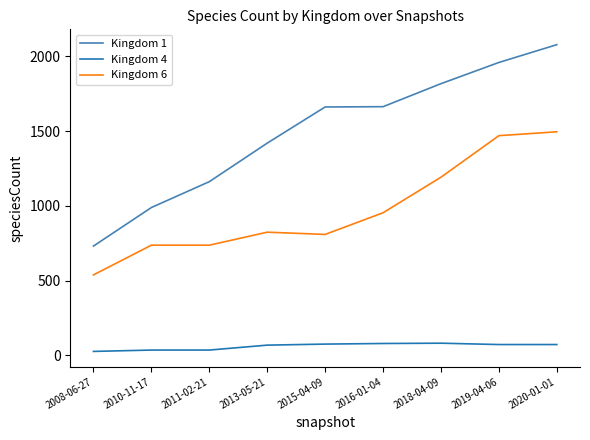

The Kingdom 6 series shows 1565 at 2018-04-09. True or false?

False